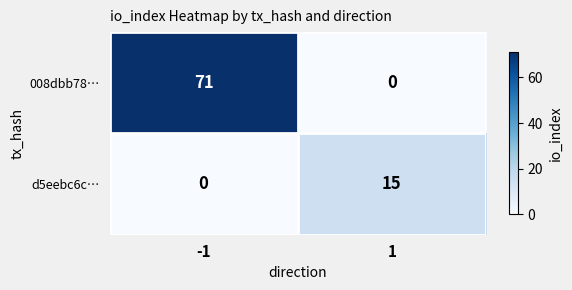

Is it true that 008dbb78… equals 114 at -1?

False